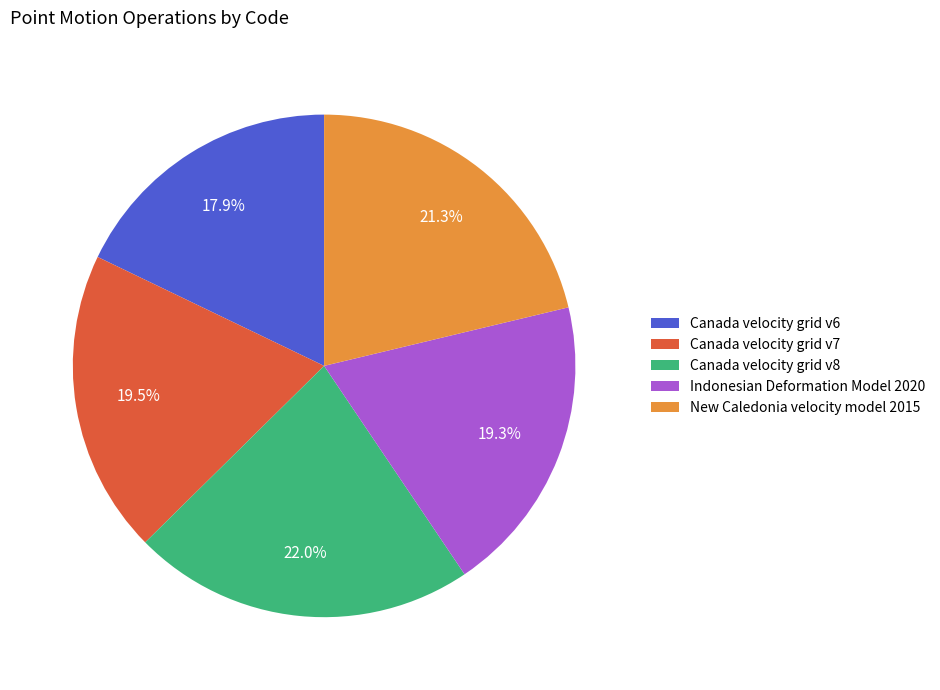

To the nearest percent, what is the average slice percentage?

20%